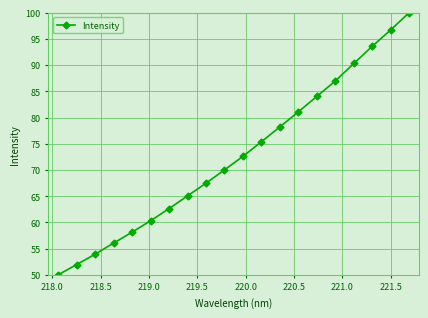

Reading left to right, list all the values displayed in this chart.

50.0	52.0	53.9	56.1	58.1	60.3	62.6	65.1	67.5	70.0	72.6	75.4	78.2	81.1	84.0	87.0	90.3	93.6	96.7	100.0